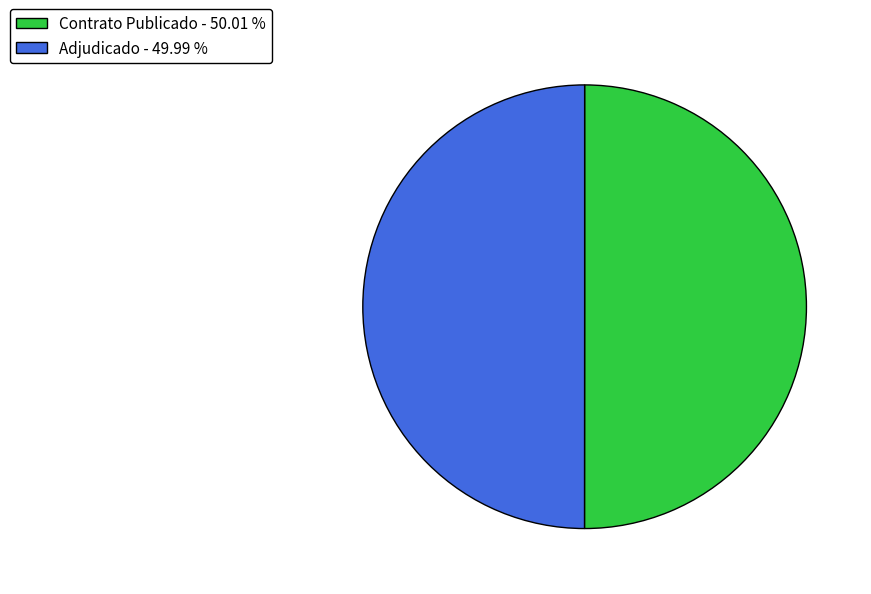

What is the ratio of the value at Adjudicado - 49.99 % to the value at Contrato Publicado - 50.01 %?

1.0